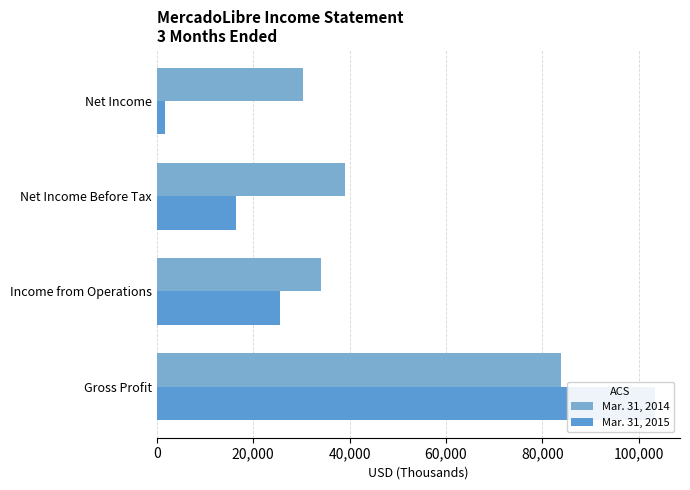

True or false: Mar. 31, 2015 has a value of 24762 at Net Income Before Tax.

False